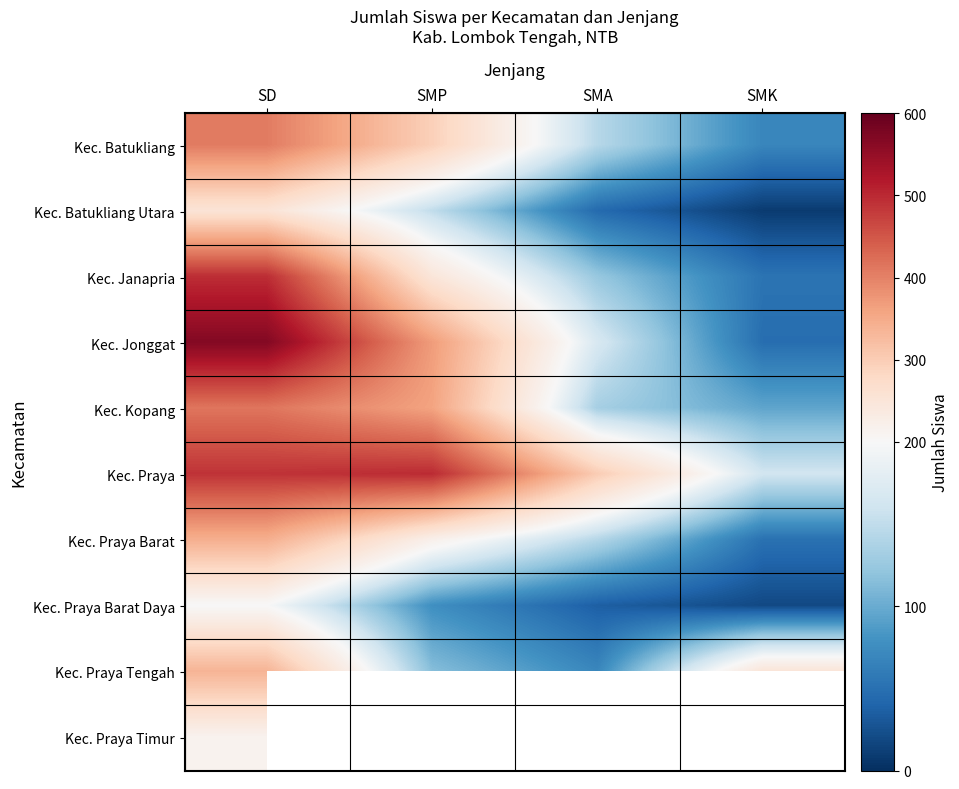

What is the difference between the highest and lowest values at SMA?

265.0